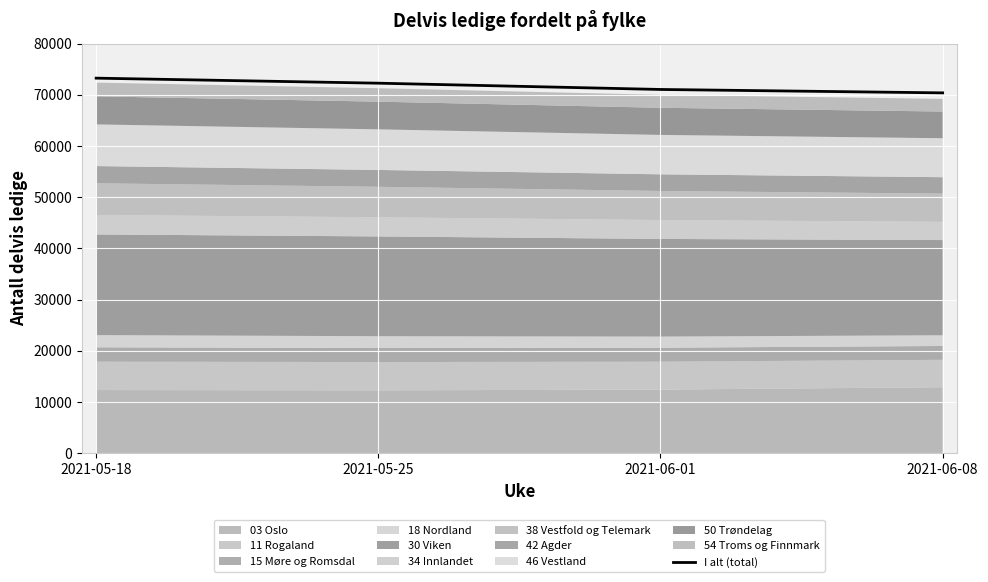

What is the difference between the maximum and minimum values?

2874